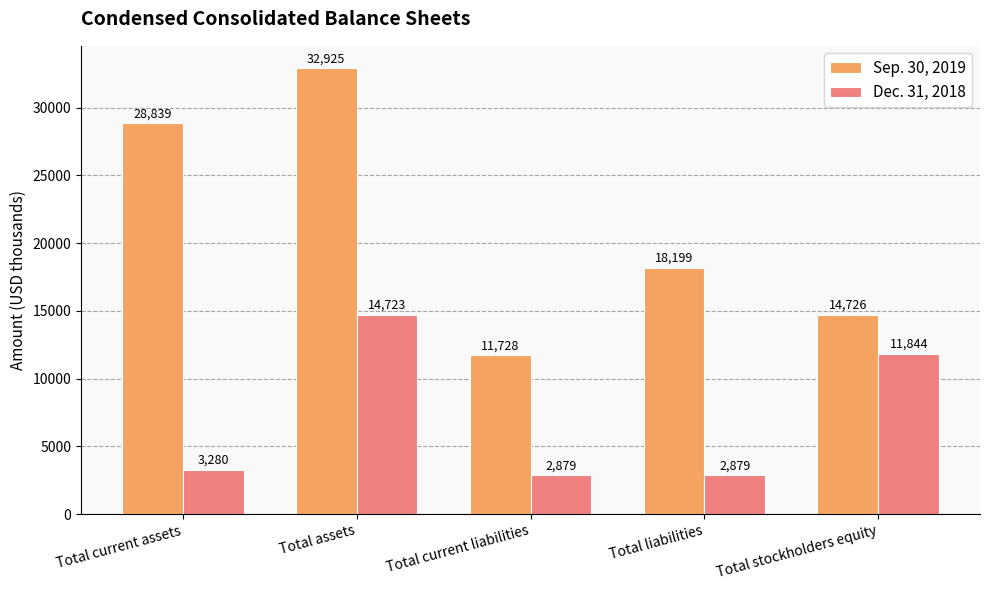

What is the difference between the Sep. 30, 2019 values at Total stockholders equity and Total current assets?

14113